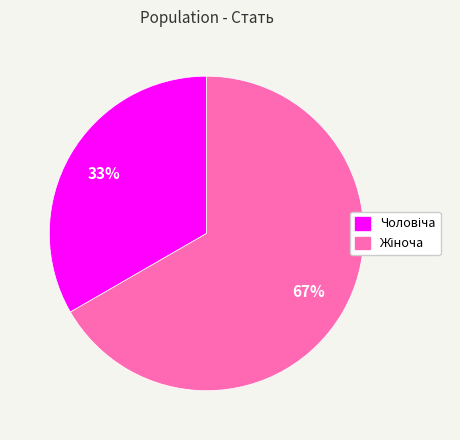

To the nearest percent, what is the average slice percentage?

50%